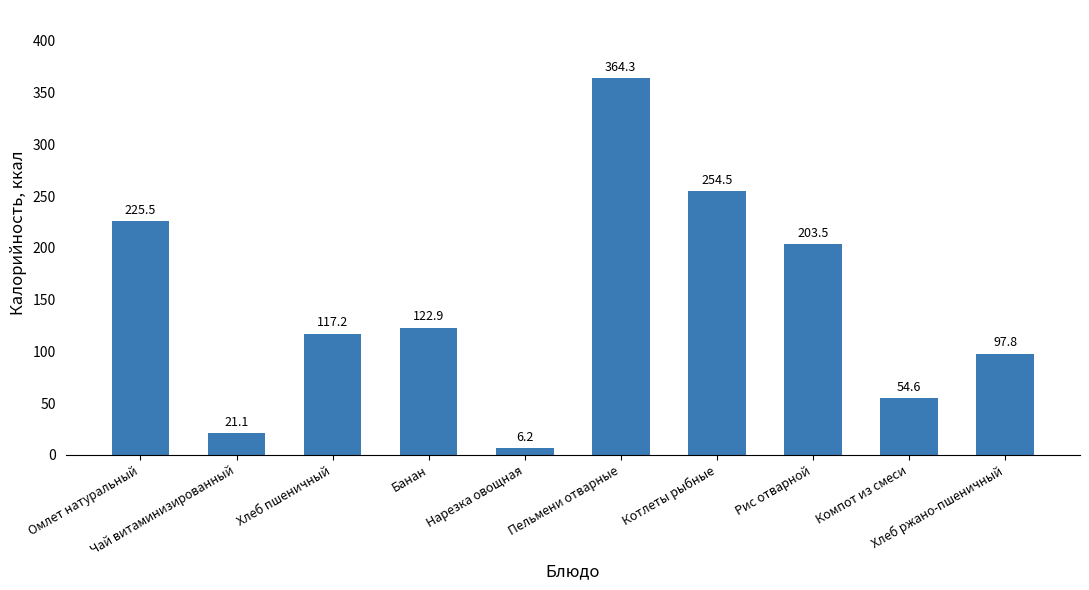

List the labels in order of value, largest first.

Пельмени отварные, Котлеты рыбные, Омлет натуральный, Рис отварной, Банан, Хлеб пшеничный, Хлеб ржано-пшеничный, Компот из смеси, Чай витаминизированный, Нарезка овощная